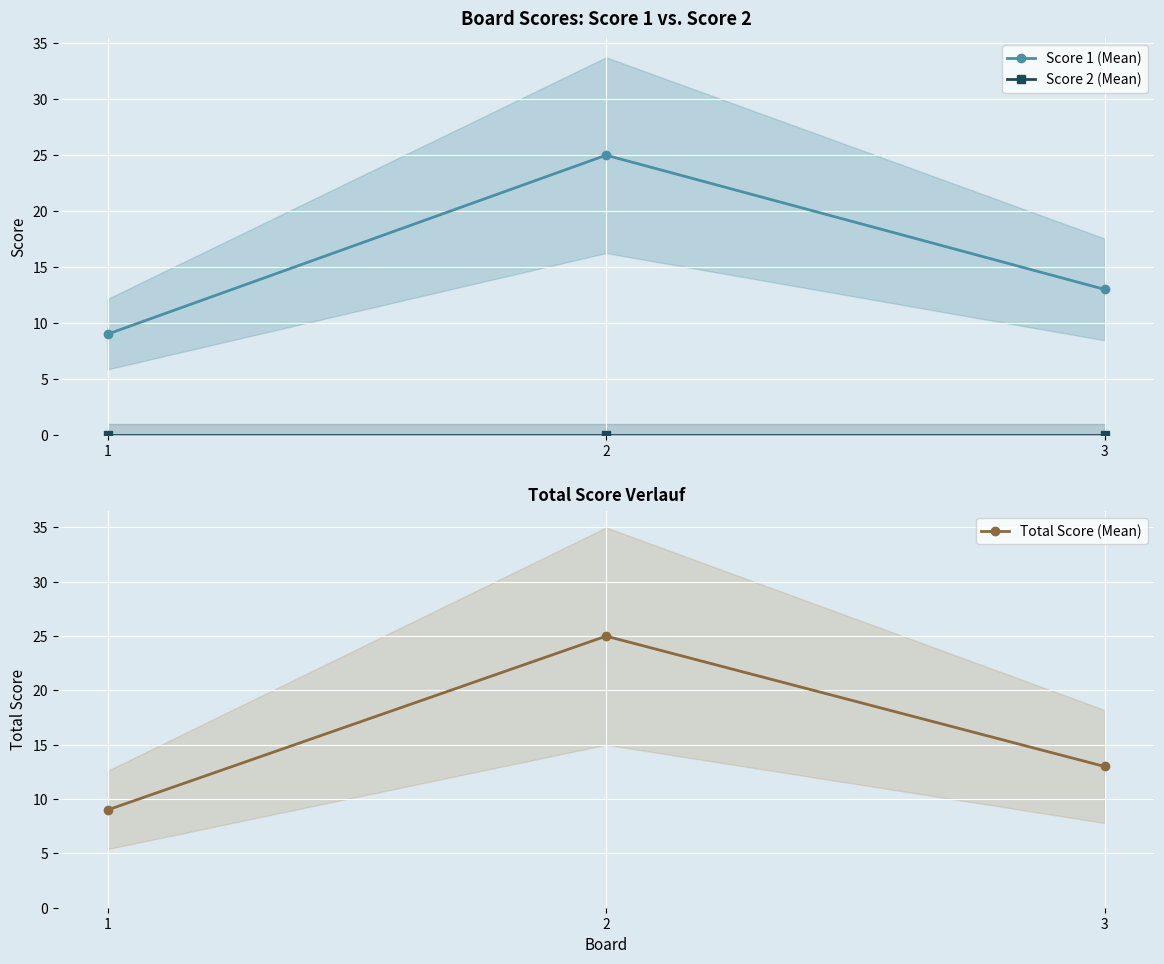

At which category is the sum across all series the highest?

2